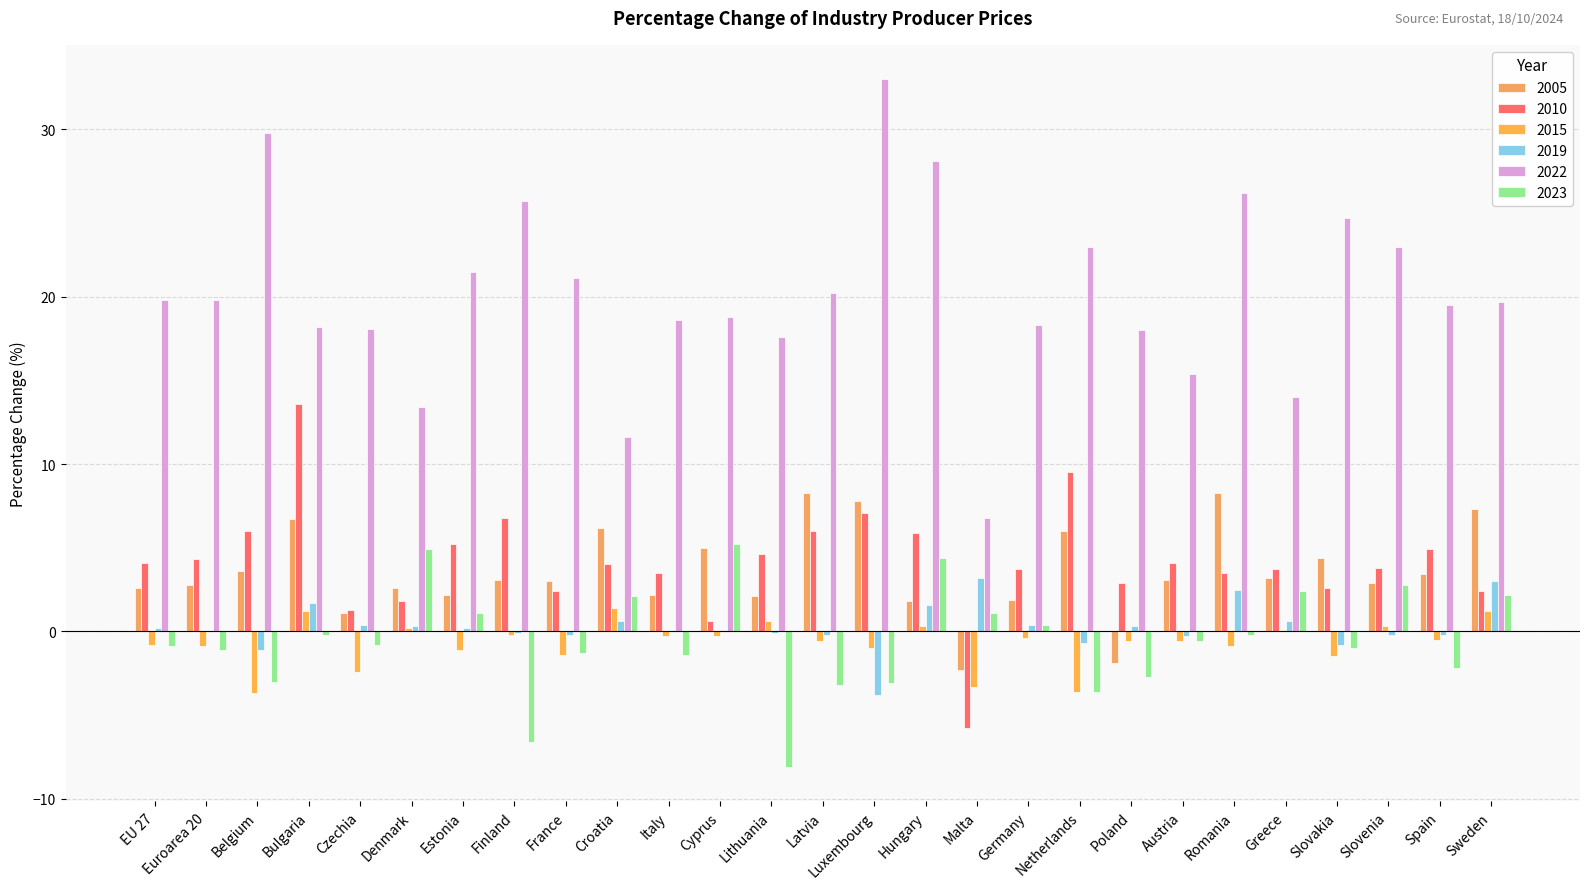

What is the value of the 2019 bar at the 21st from the left?

-0.3